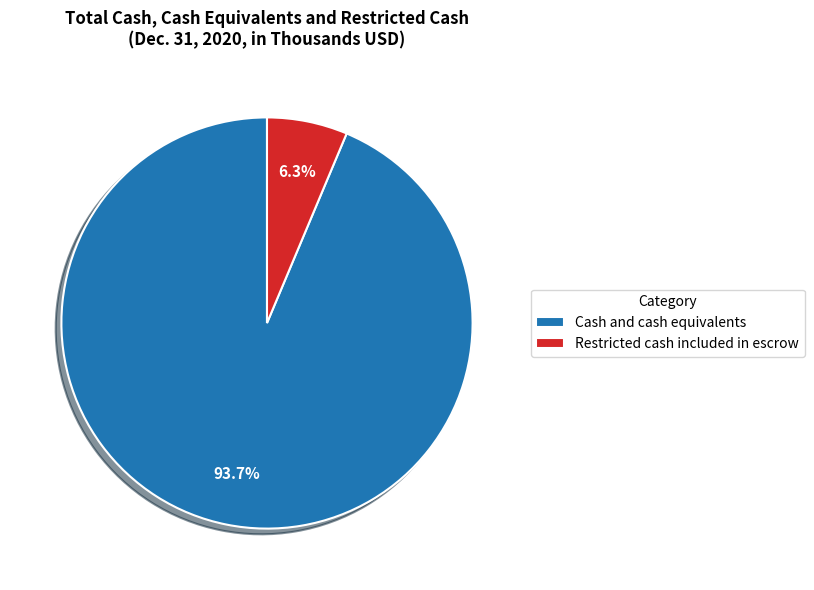

What is the largest slice in the pie chart?

Cash and cash equivalents